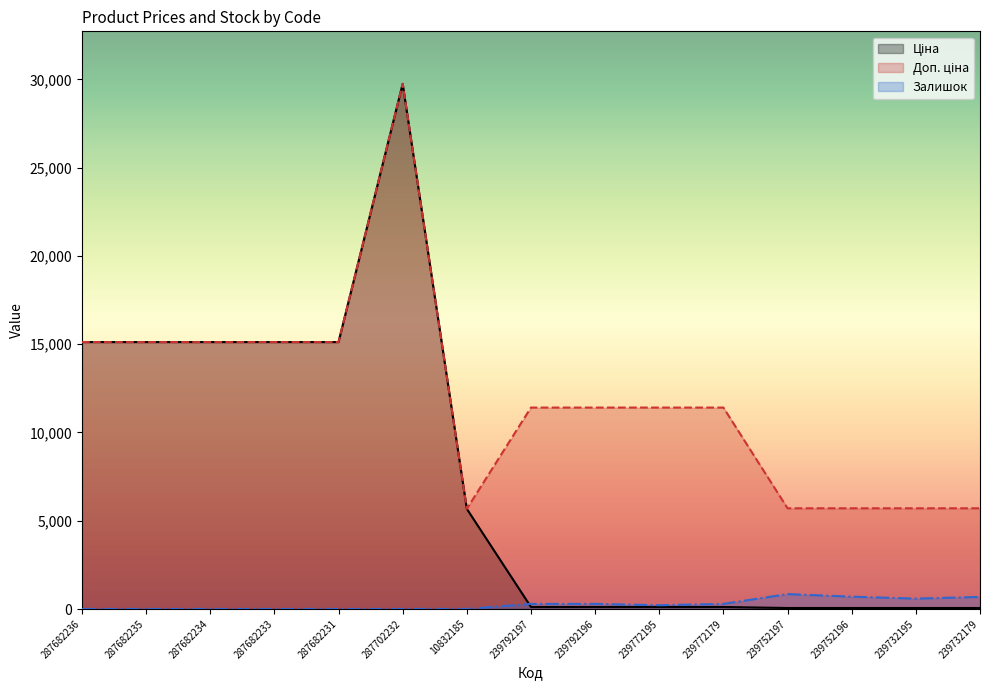

Rank the categories by Залишок value from lowest to highest.

287682236, 287682235, 287682234, 287682233, 287682231, 287702232, 10832185, 239772195, 239792197, 239792196, 239772179, 239732195, 239732179, 239752196, 239752197